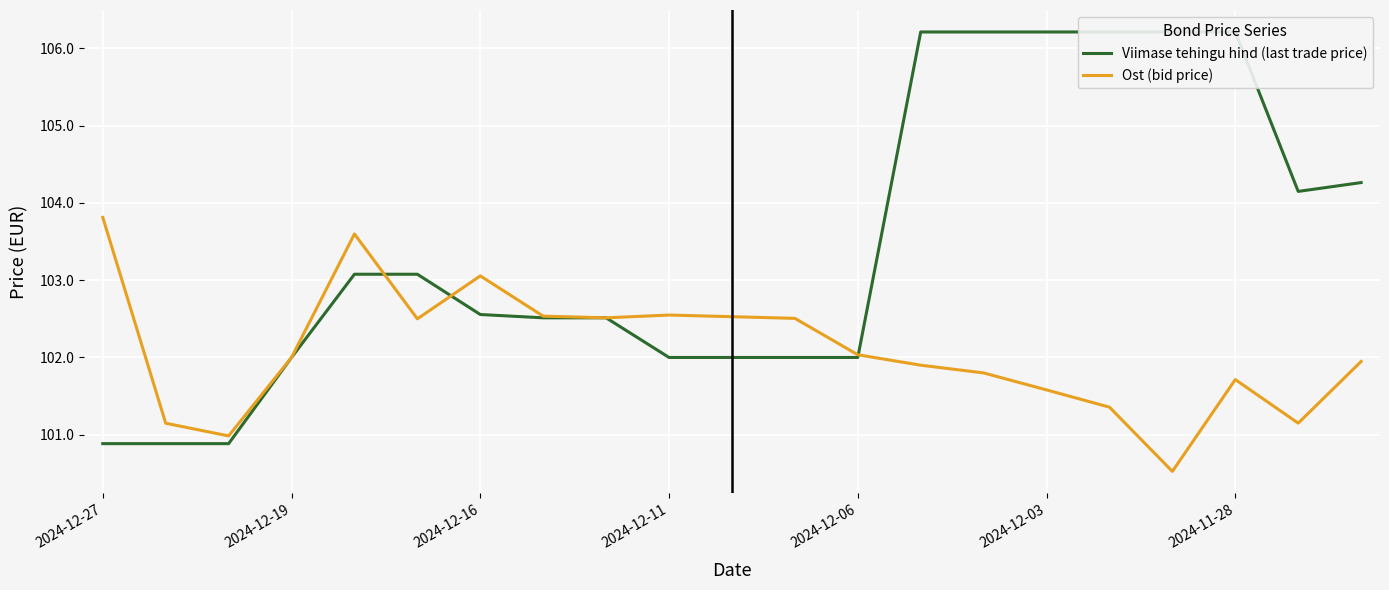

What is the value of the Viimase tehingu hind (last trade price) point at the 15th from the left?

106.2